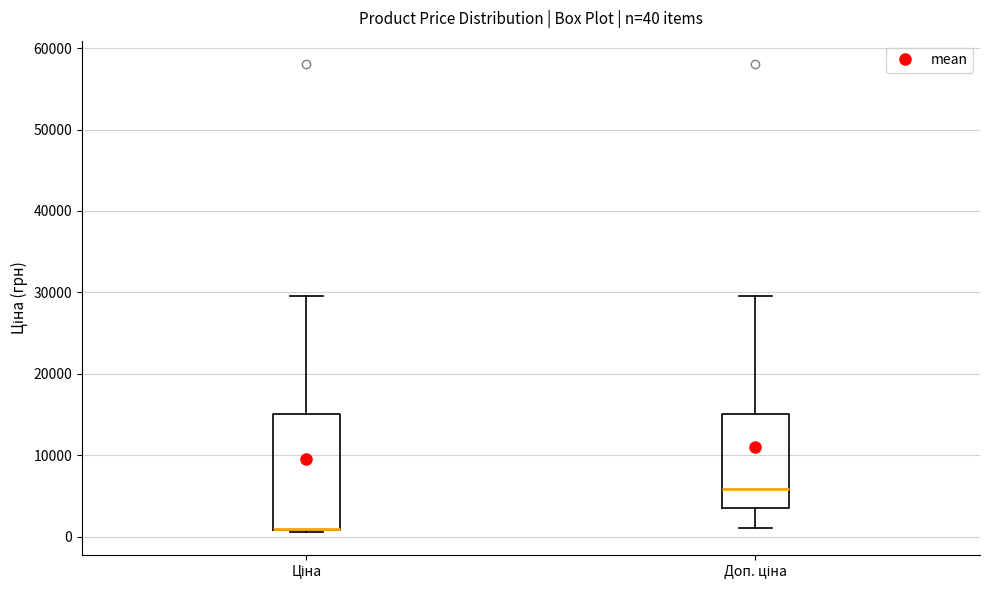

Comparing the boxes themselves (not the whiskers), which one is the tallest?

Ціна